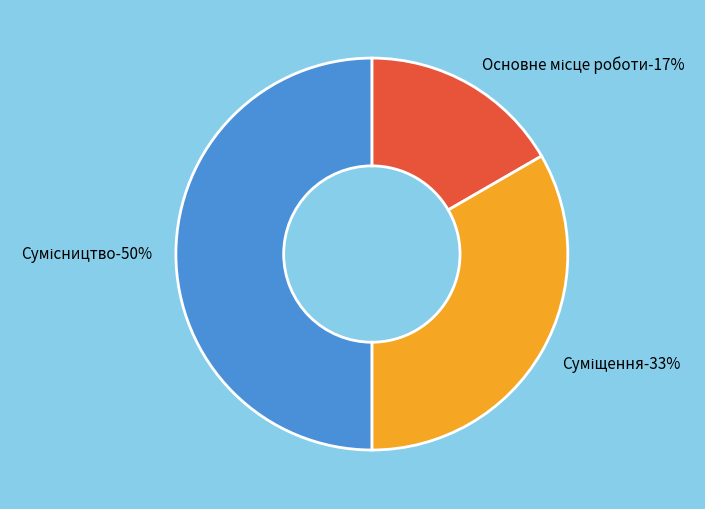

Is the sum of Суміщення and Основне місце роботи greater than half?

No